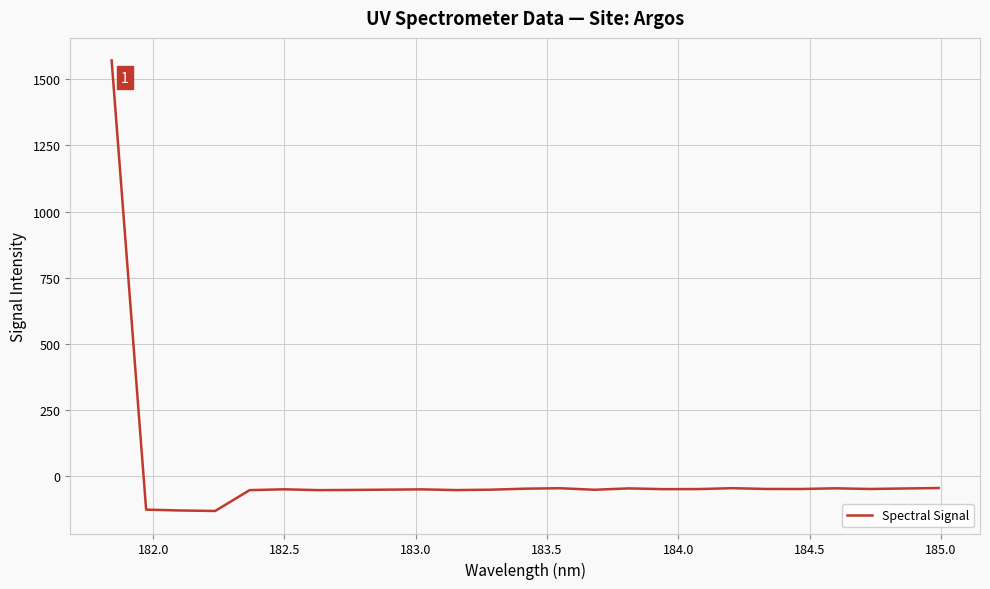

What is the greatest value displayed?

1571.6